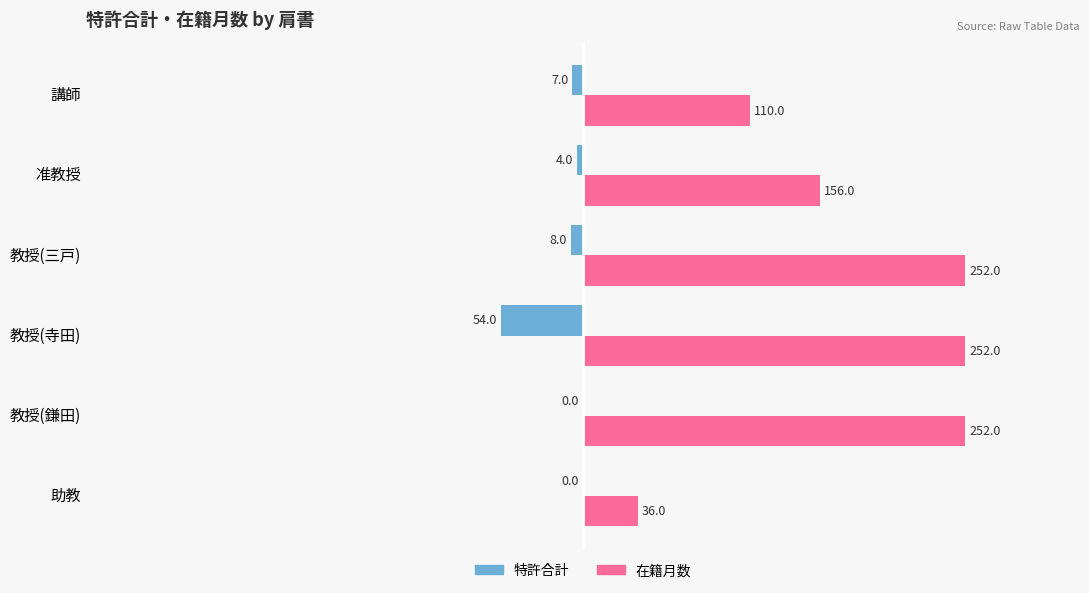

Which series has the largest total across all categories?

在籍月数